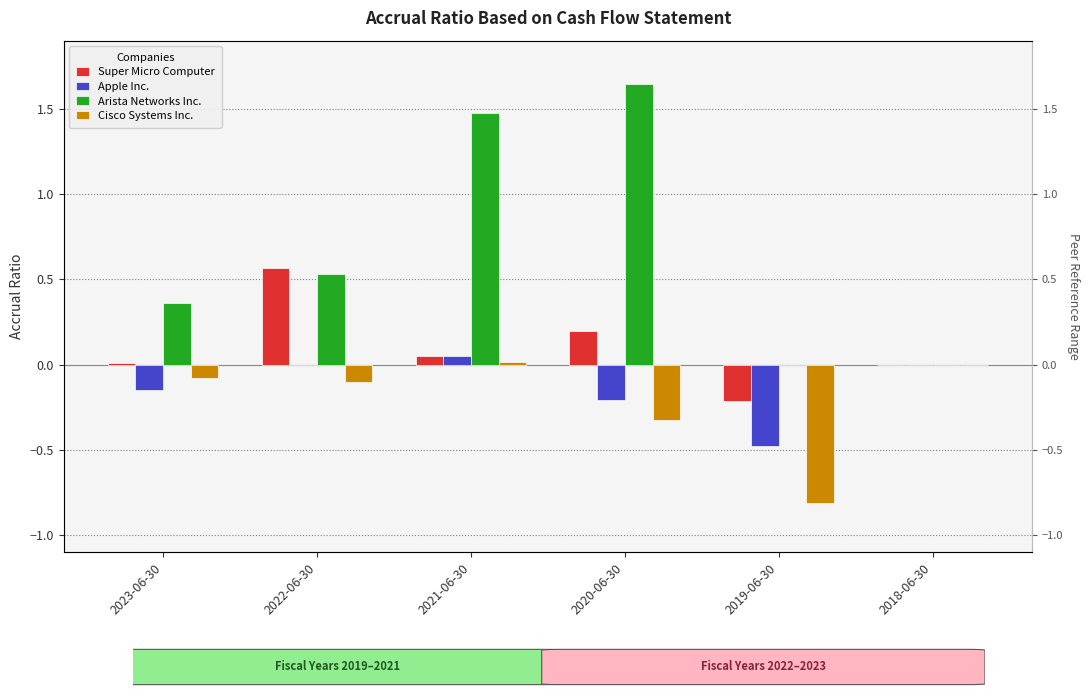

What is the label of the 1st bar from the right?

2018-06-30